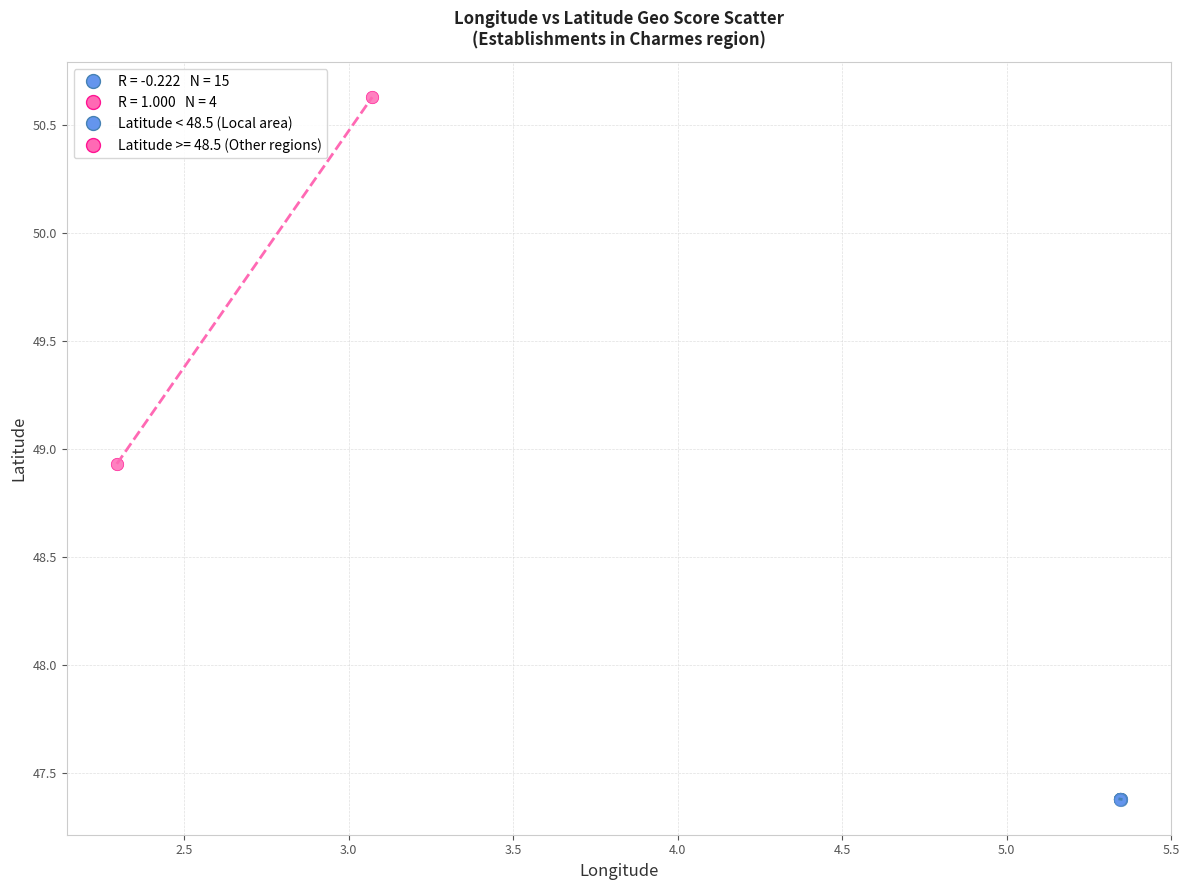

Which series reaches the minimum Y coordinate?

Latitude < 48.5 (Local area)